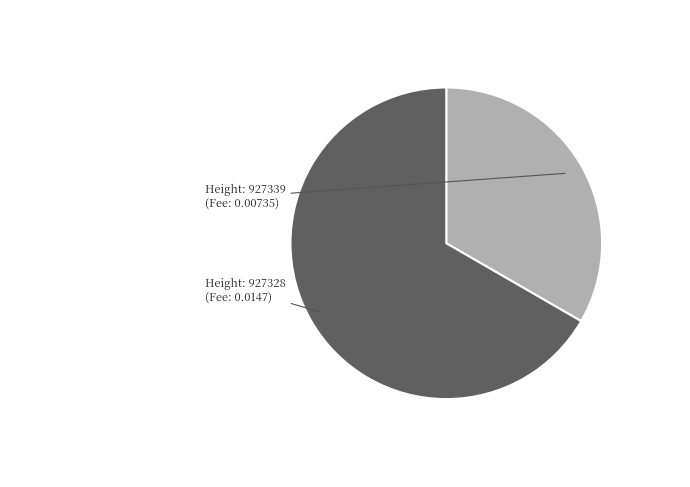

Does any single category account for the majority?

Yes